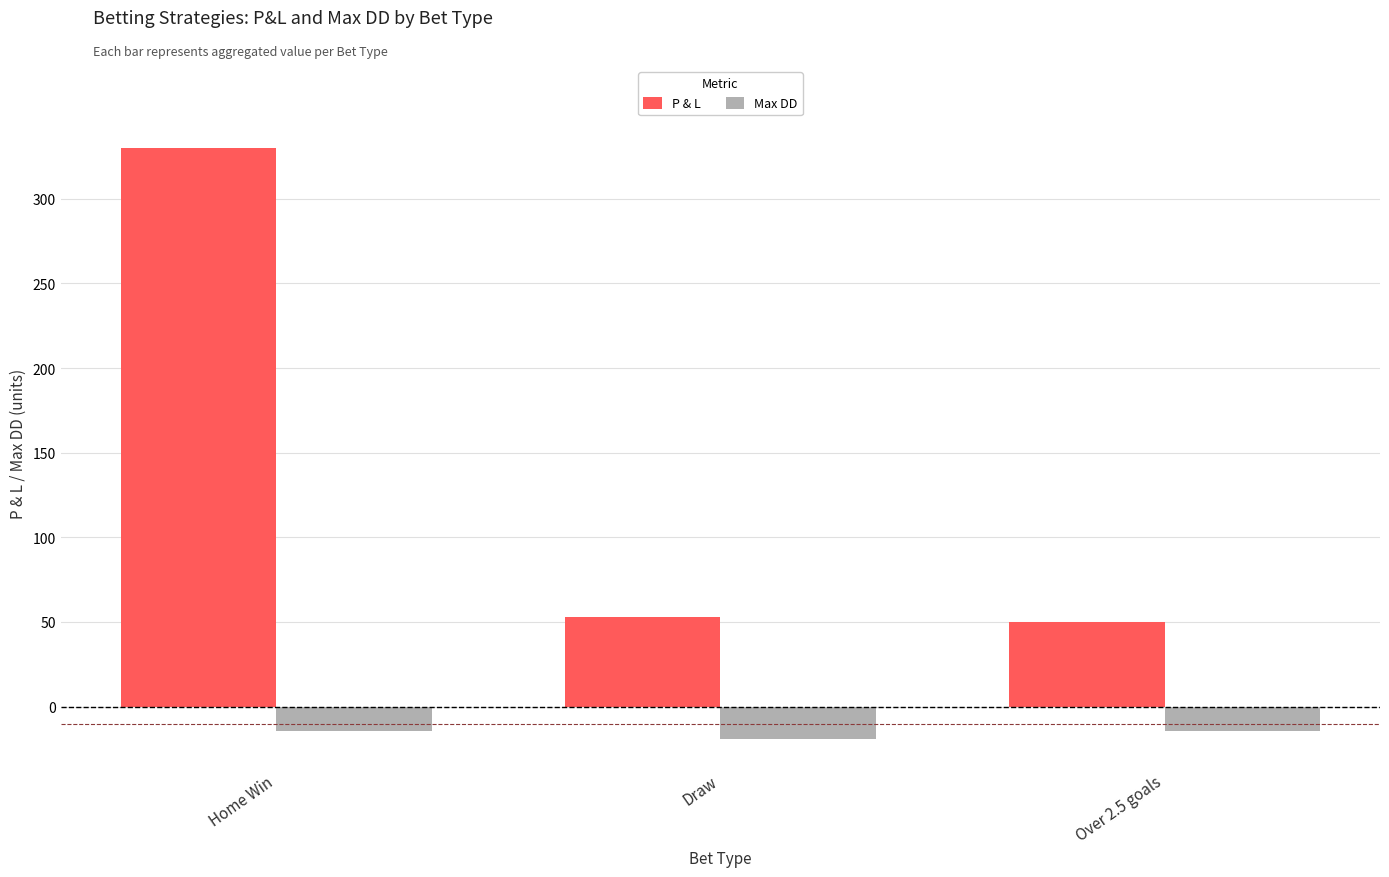

Is it true that P & L equals 134.1 at Home Win?

False